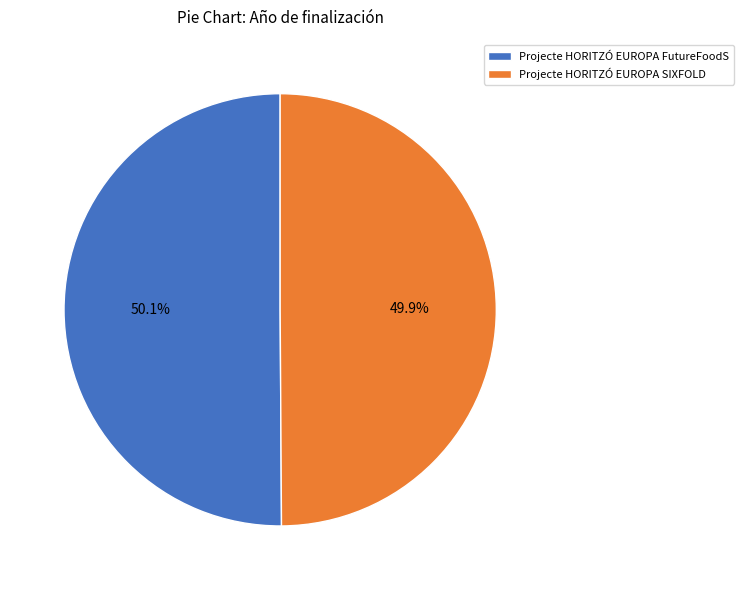

How many slices are in this pie chart?

2